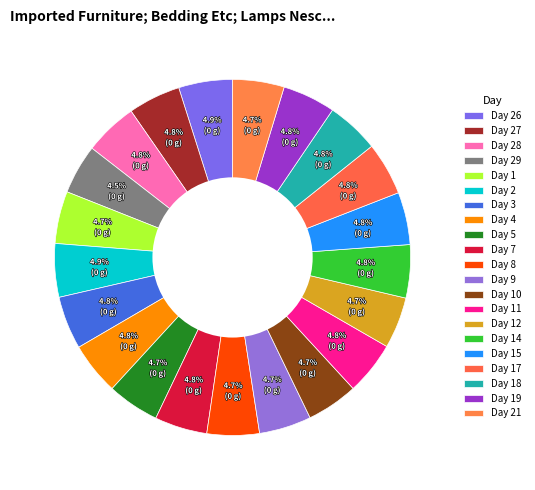

Does any single category account for the majority?

No